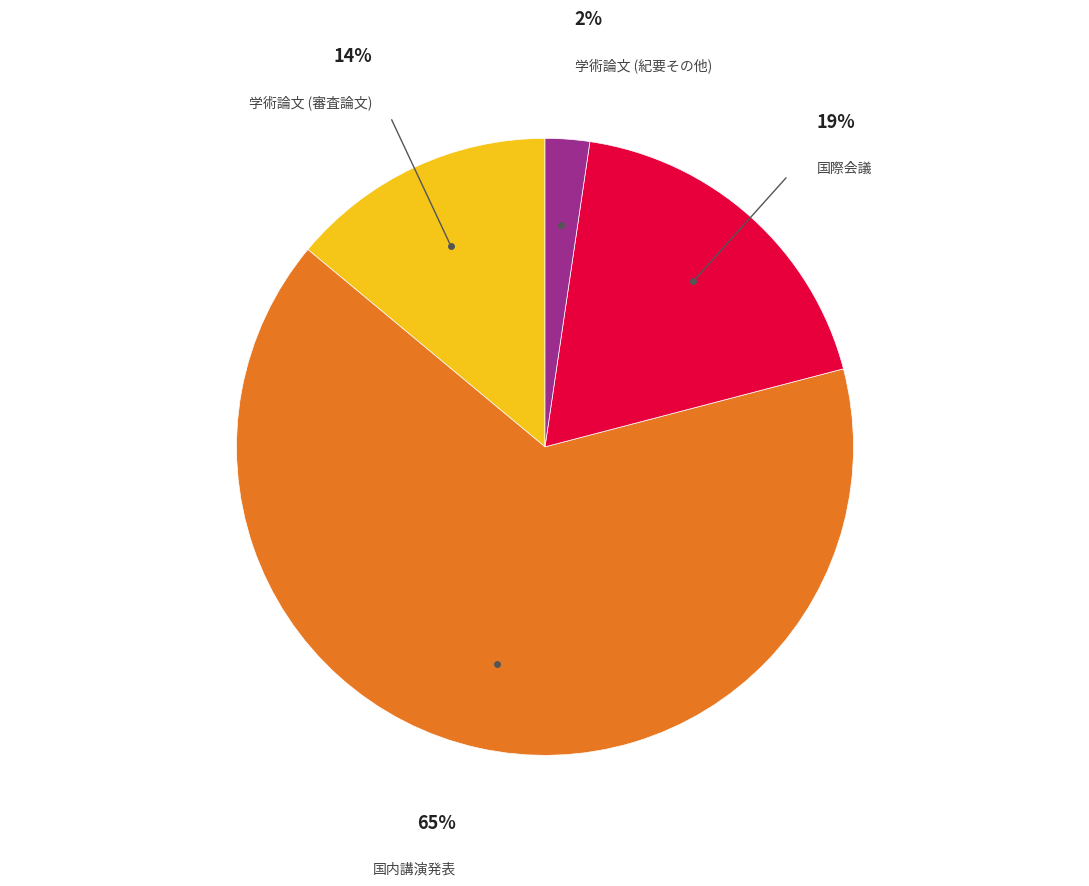

Is there a majority slice in this chart?

Yes